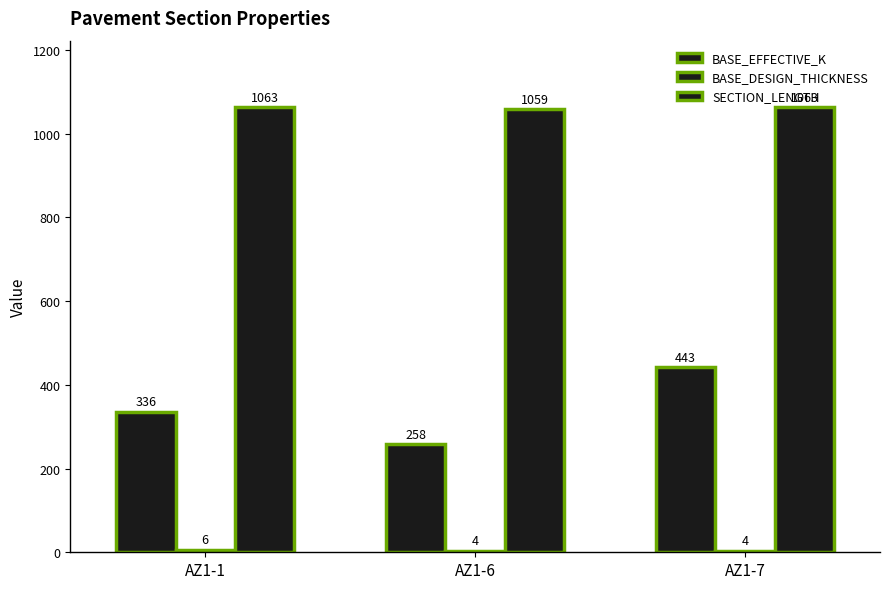

Reading left to right, transcribe all the data shown in this chart.

BASE_EFFECTIVE_K: 336	258	443
BASE_DESIGN_THICKNESS: 6	4	4
SECTION_LENGTH: 1063	1059	1063